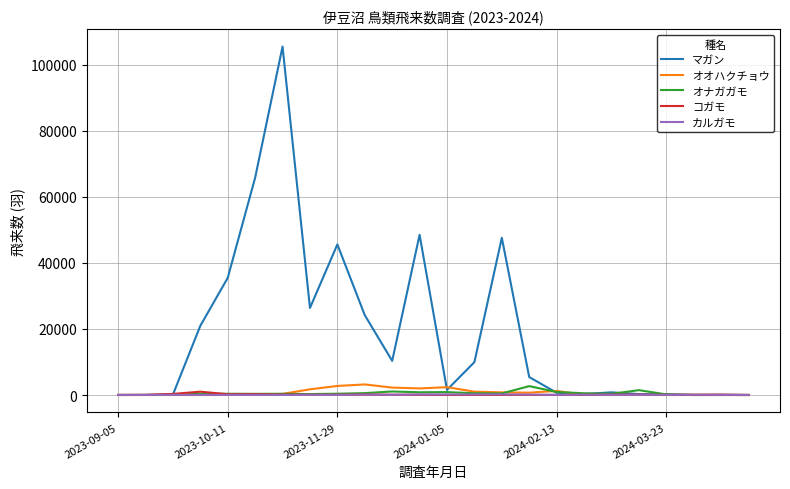

Which series has the widest spread of values?

マガン